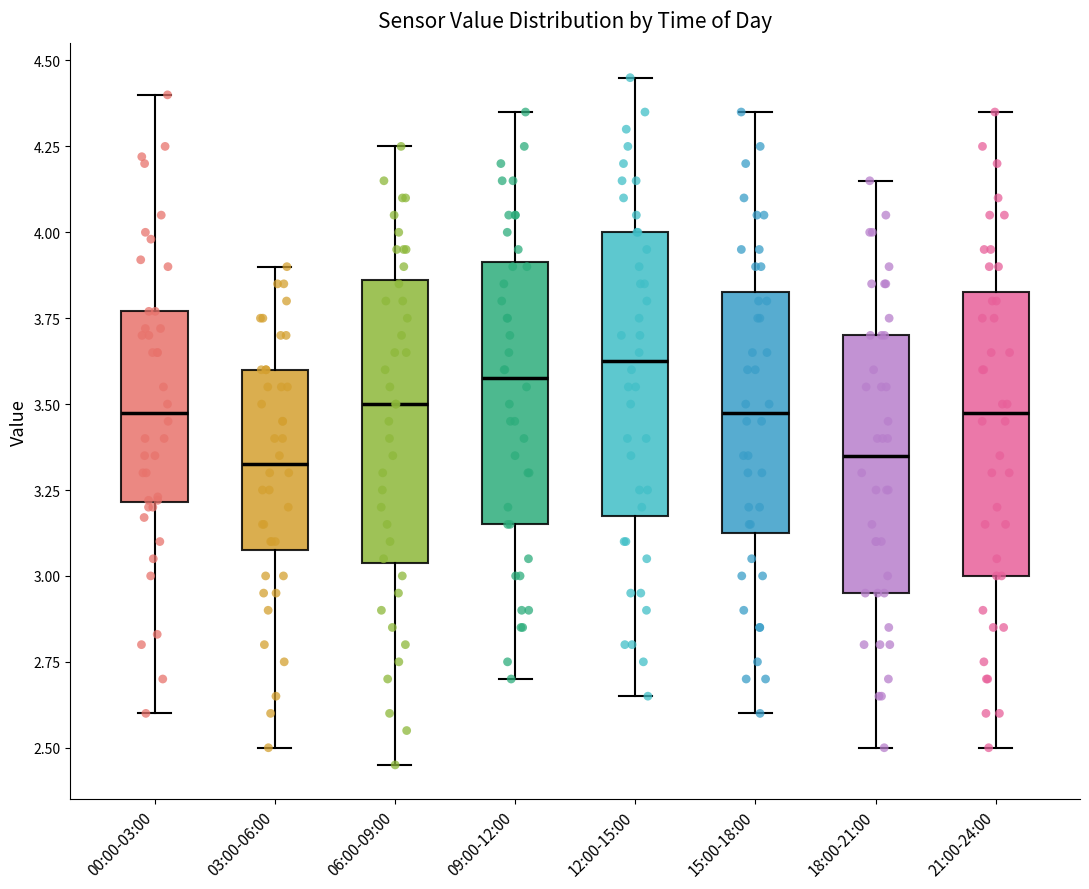

Where is the lower edge of the box for 15:00-18:00 on the y-axis? The values are not printed on the chart, so give them approximately, as read against the axis.

3.15